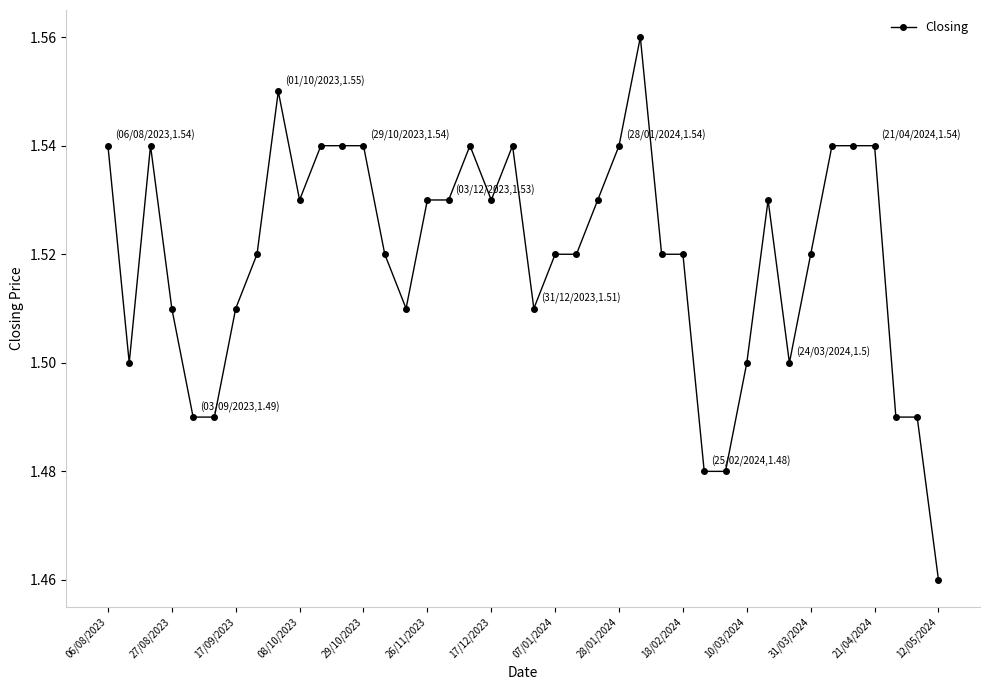

True or false: there are more than 2 points higher than both neighbors.

True